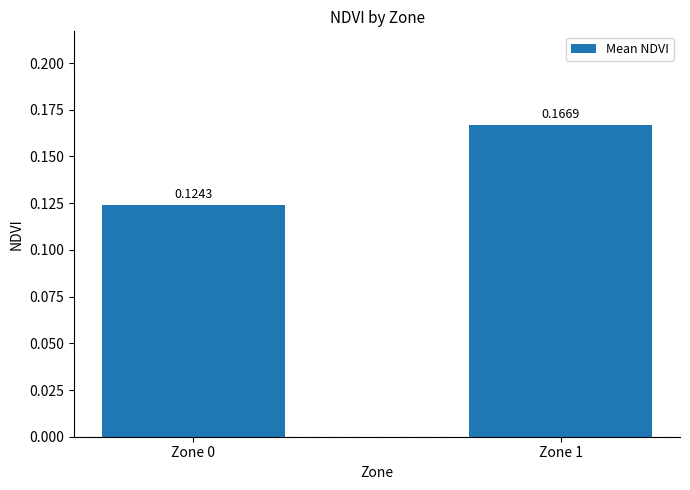

What is the sum of the values at Zone 0 and Zone 1?

0.3